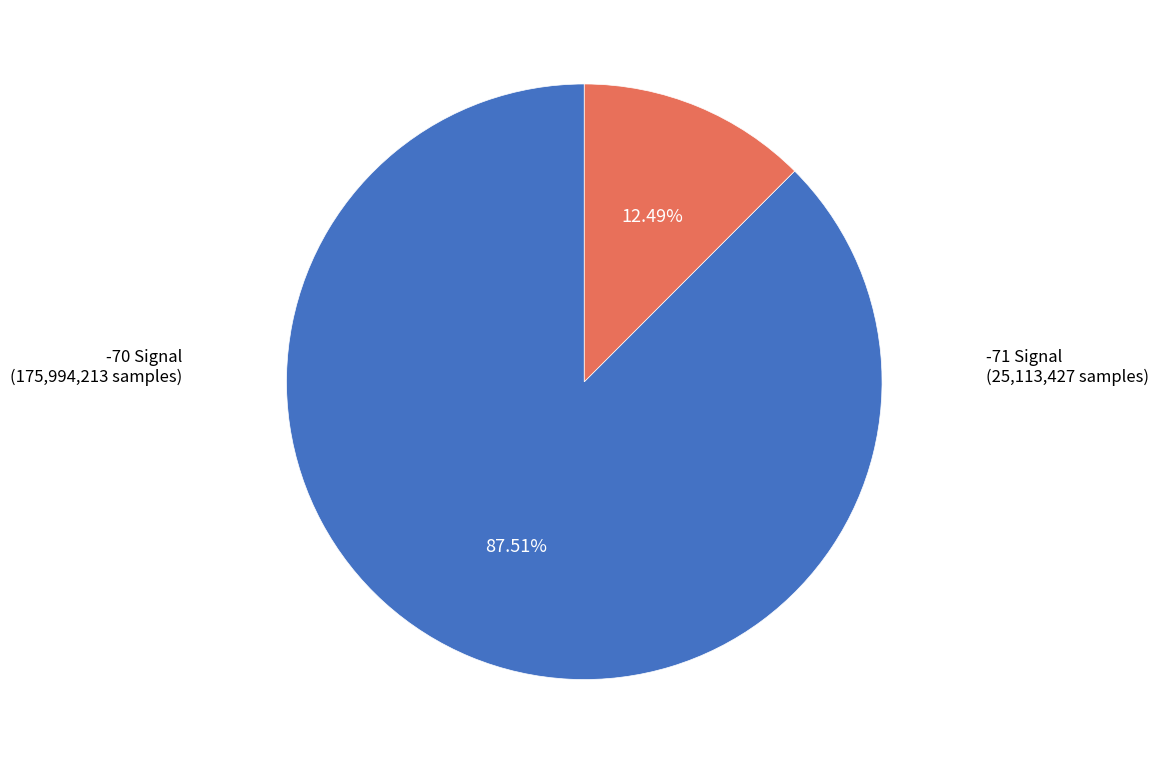

How many slices are in this pie chart?

2